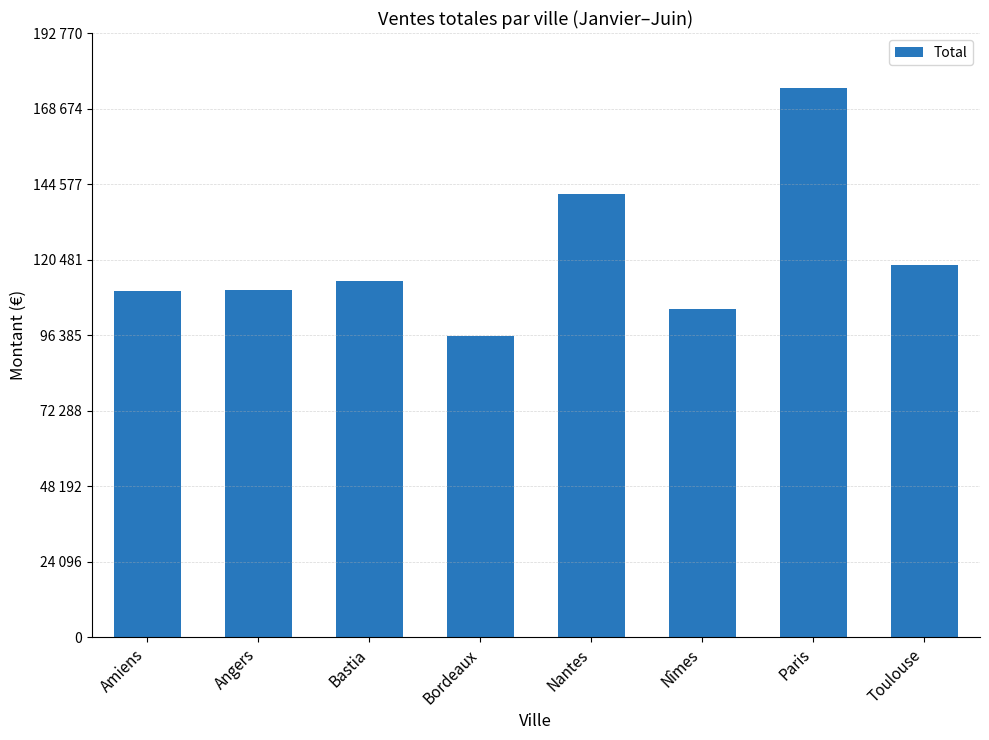

Does the chart contain stacked bars?

No